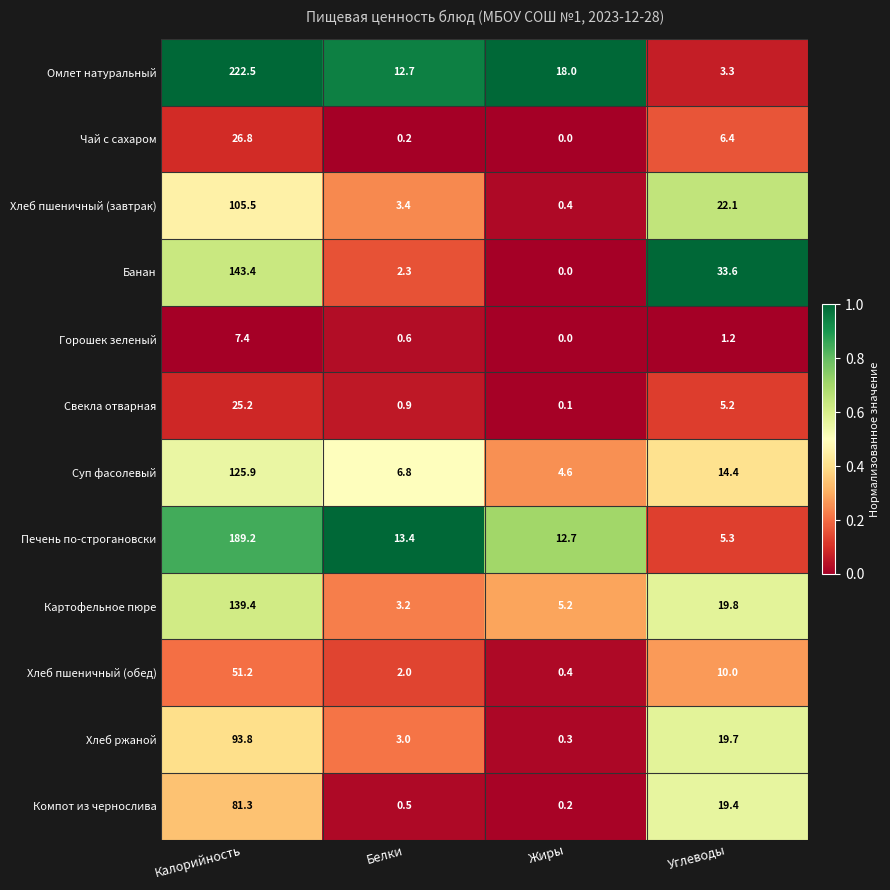

List the series in order of their peak value, highest first.

Омлет натуральный, Печень по-строгановски, Банан, Картофельное пюре, Суп фасолевый, Хлеб пшеничный (завтрак), Хлеб ржаной, Компот из чернослива, Хлеб пшеничный (обед), Чай с сахаром, Свекла отварная, Горошек зеленый